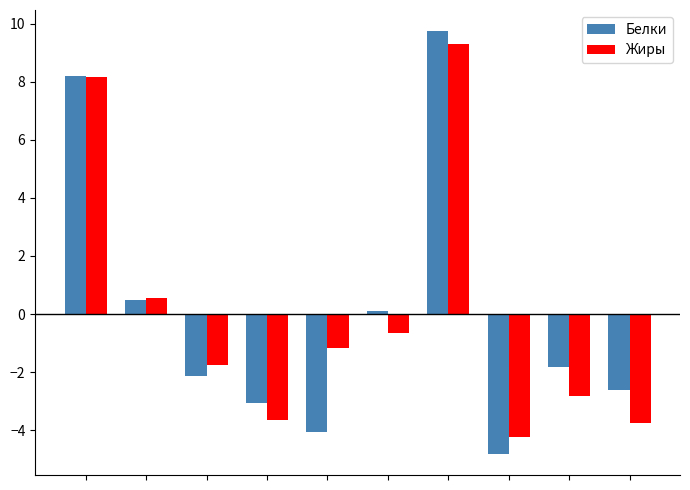

Which series has the largest range (max minus min)?

Белки